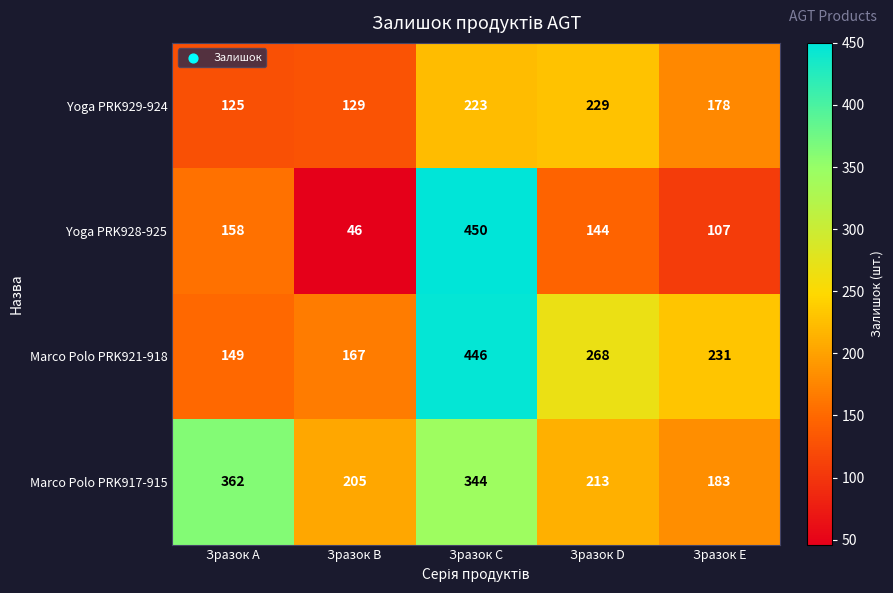

Read the Marco Polo PRK917-915 value at Зразок C, to the nearest 10.

340